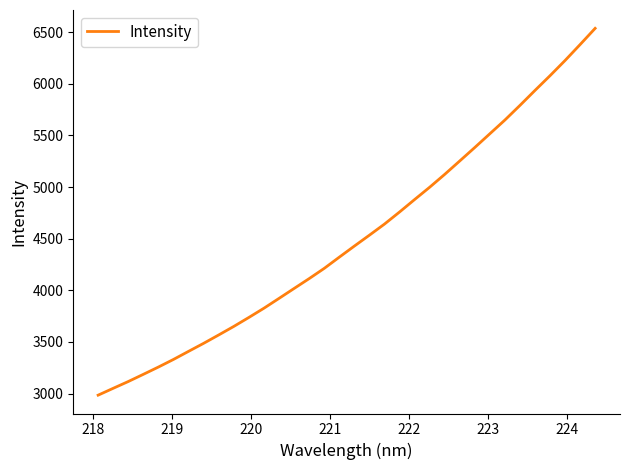

What is the difference between the maximum and minimum values?

3550.8